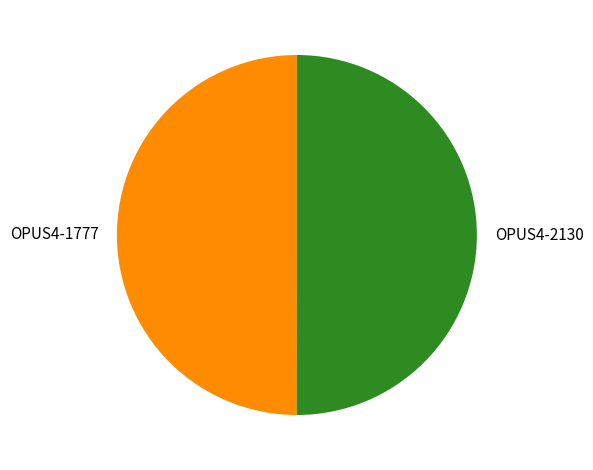

What is the ratio of the value at OPUS4-1777 to the value at OPUS4-2130?

1.0